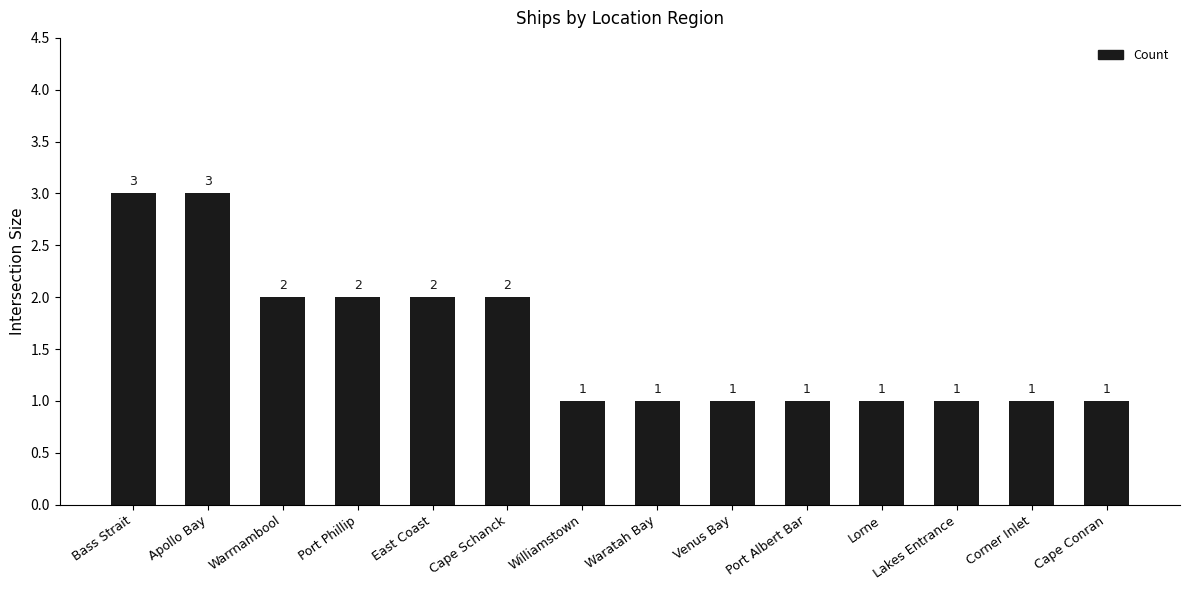

What is the sum of the values at Bass Strait and Waratah Bay?

4